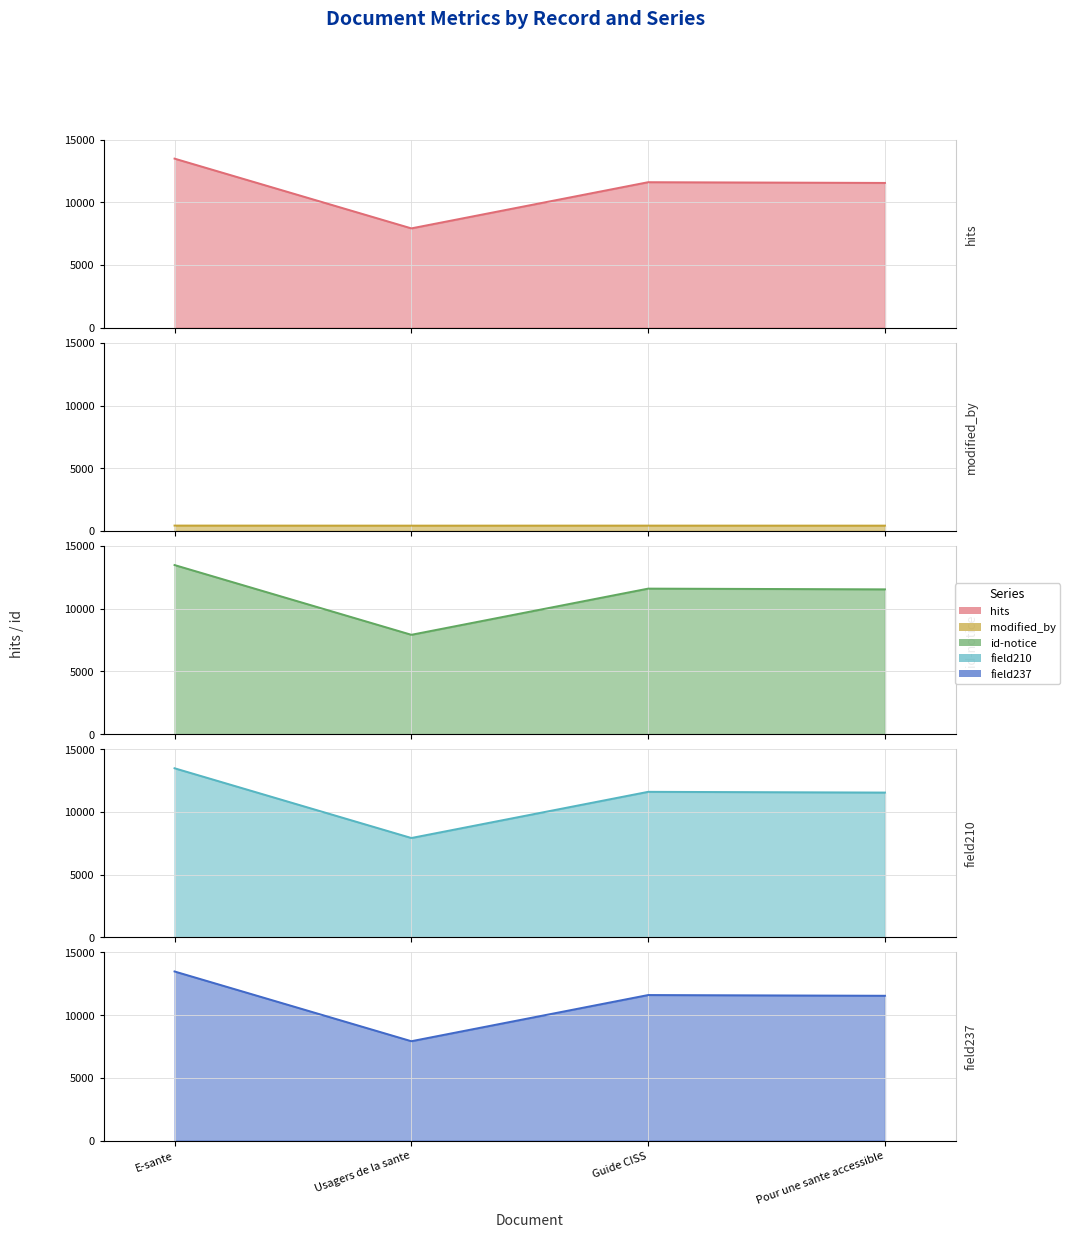

What is the difference between the maximum and minimum values in the field237 series?

5560